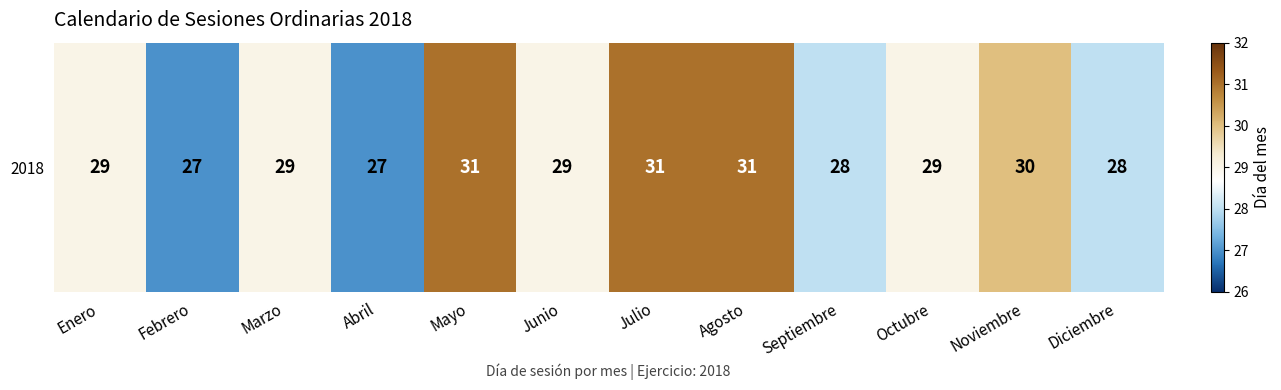

Reading right to left, extract all data points from this chart.

28	30	29	28	31	31	29	31	27	29	27	29